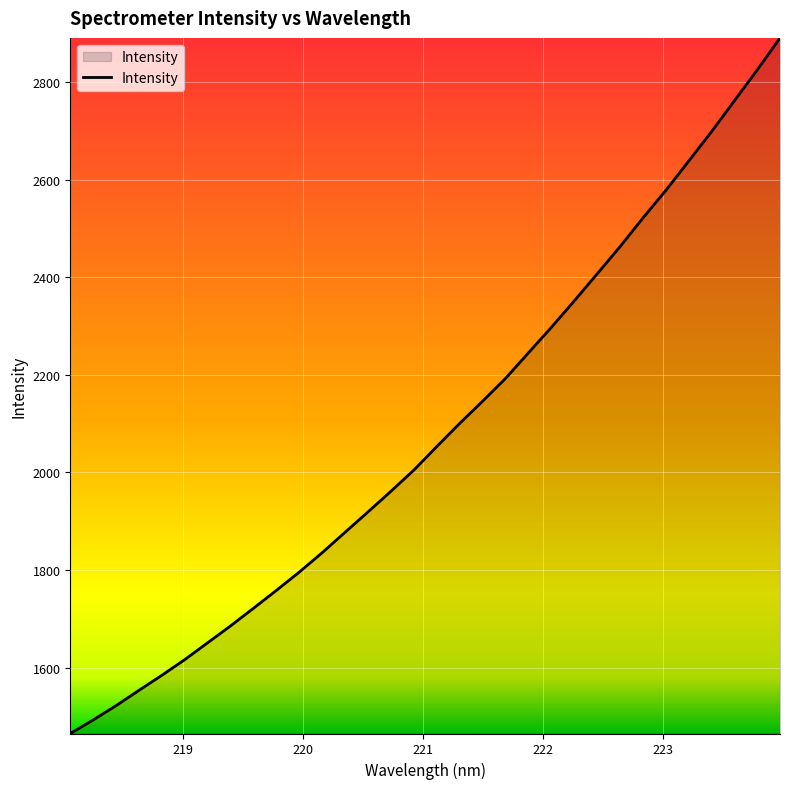

What is the minimum value shown in the chart?

1465.0